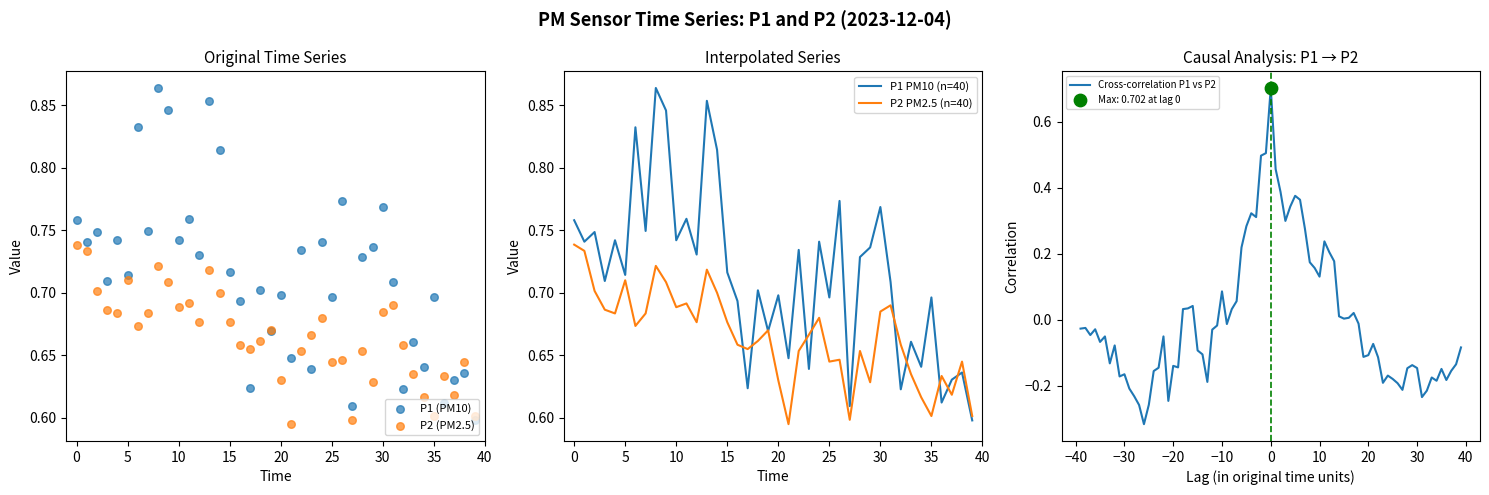

Is it true that P2 PM2.5 (n=40) equals 0.5 at 30?

False